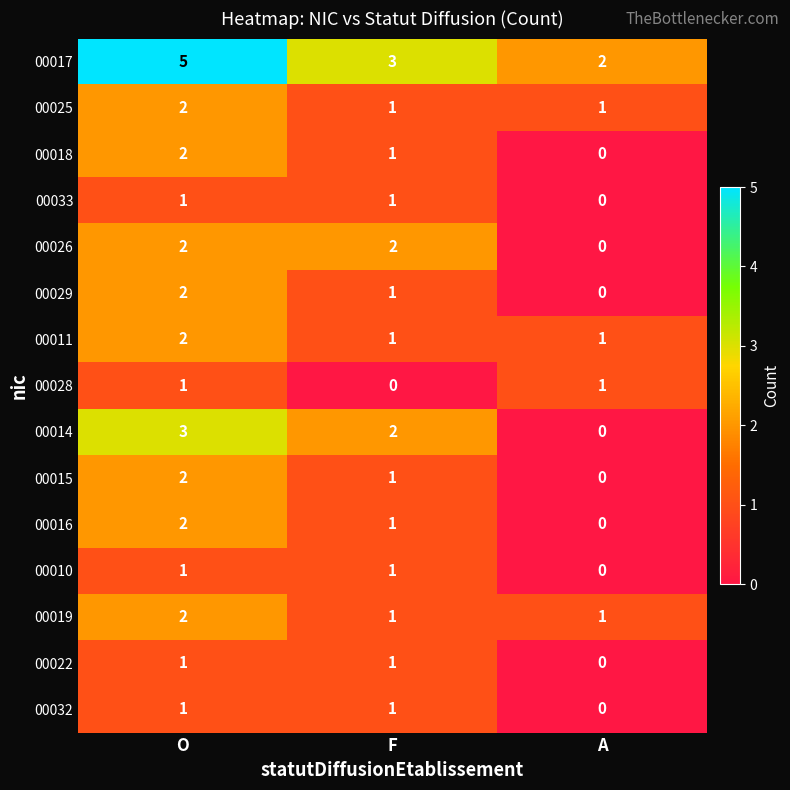

Which category has the highest value across all series?

O